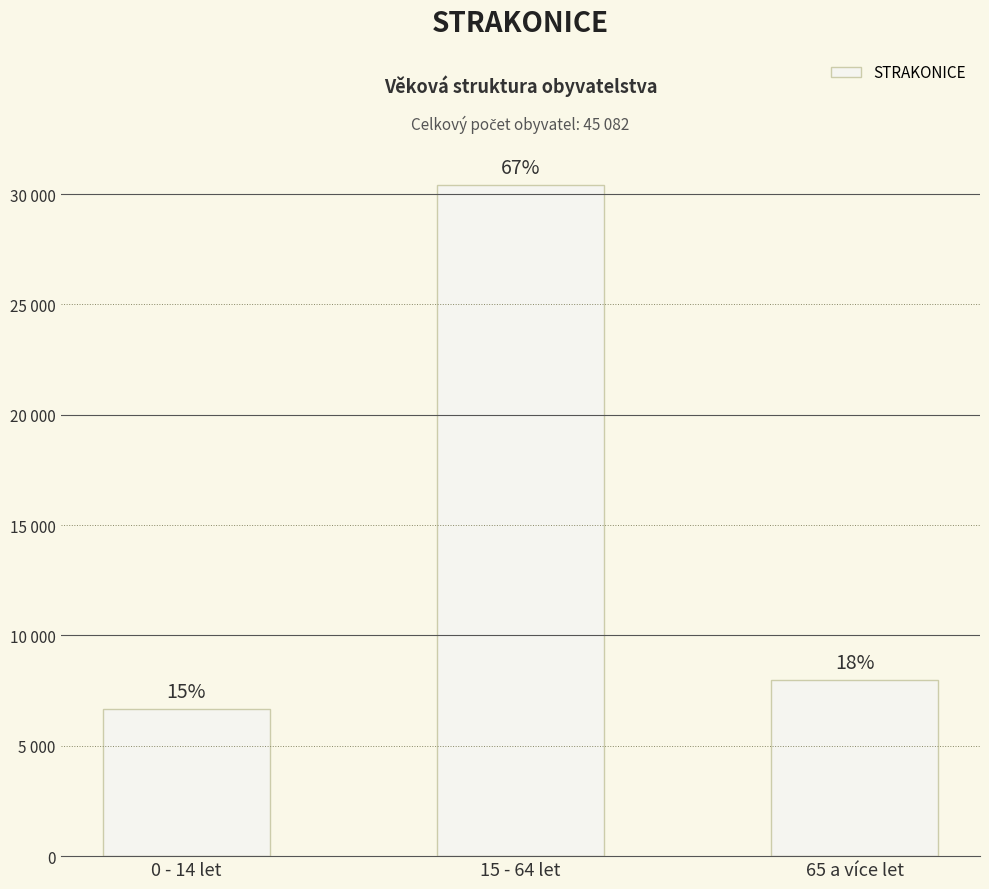

Between 65 a více let and 0 - 14 let, which is larger?

65 a více let